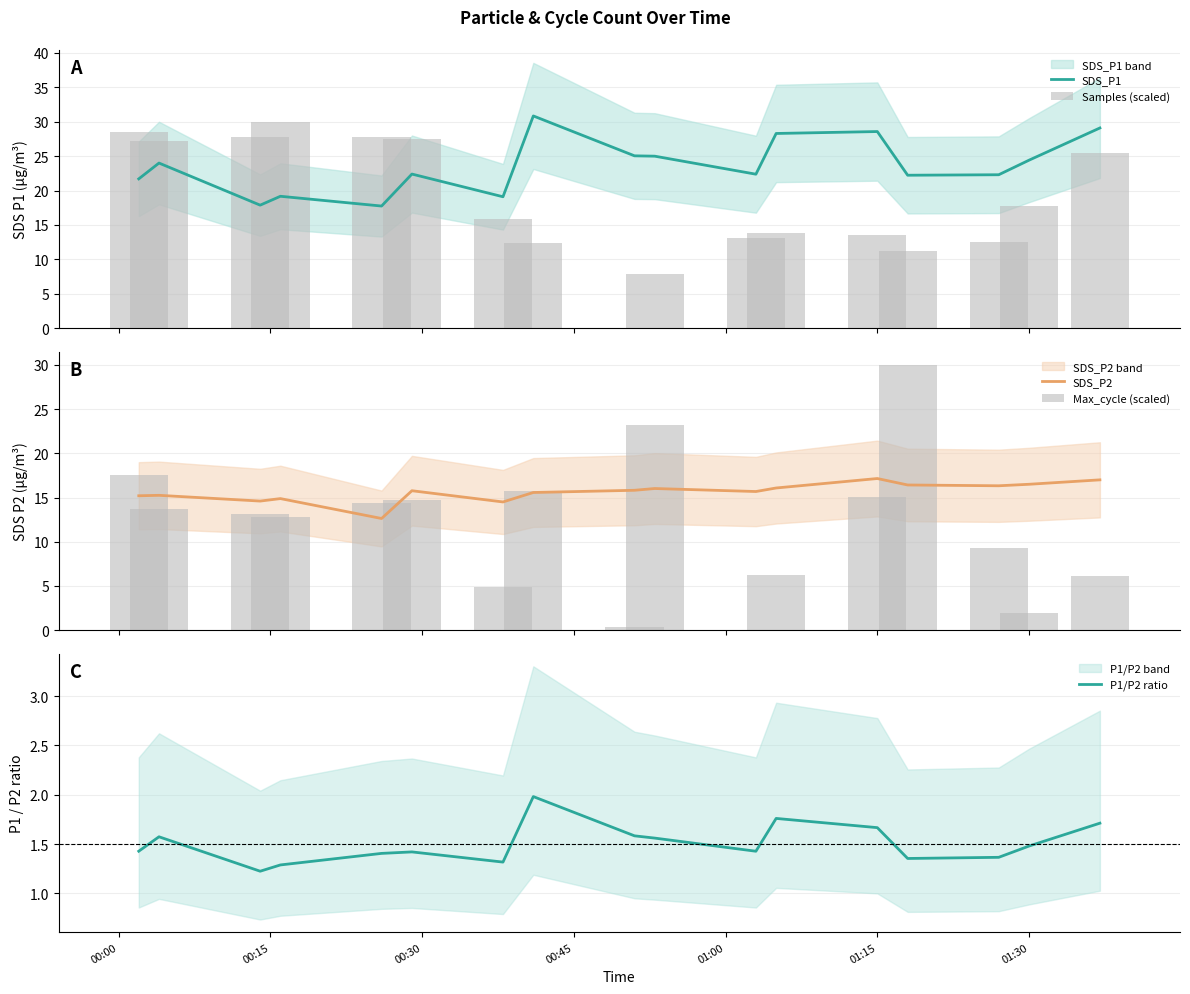

Rank the series at 00:45 from lowest to highest value.

P1/P2 ratio, Max_cycle (scaled), SDS_P2, SDS_P1, Samples (scaled)